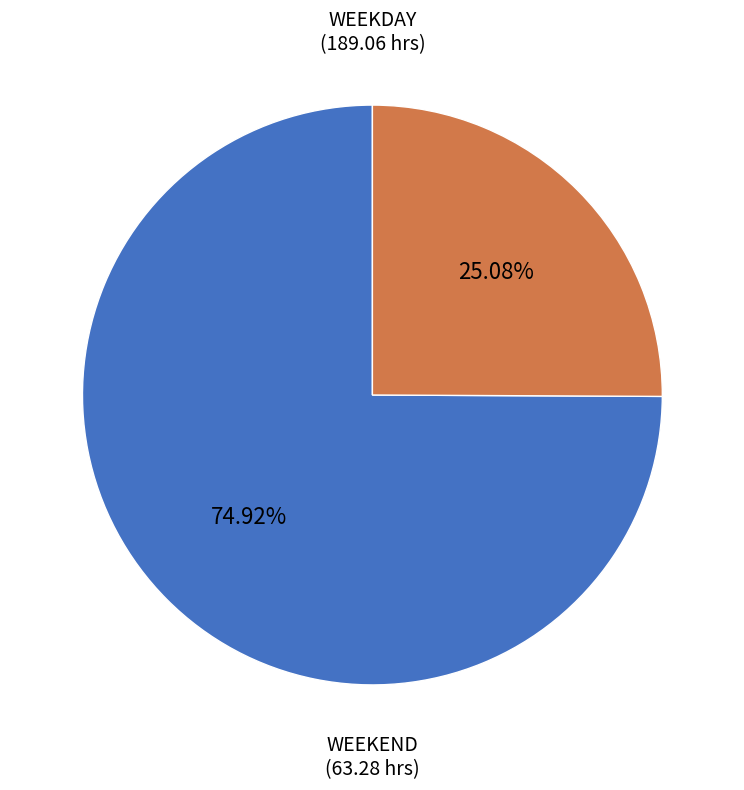

Does any single category account for the majority?

Yes